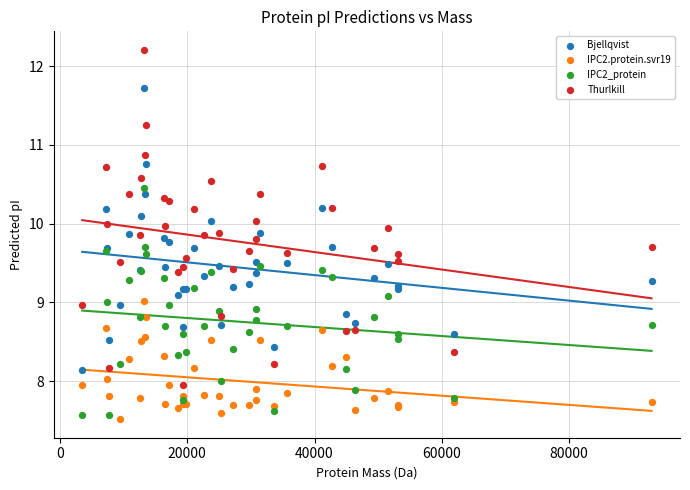

Which series has the widest spread of Y values?

Thurlkill